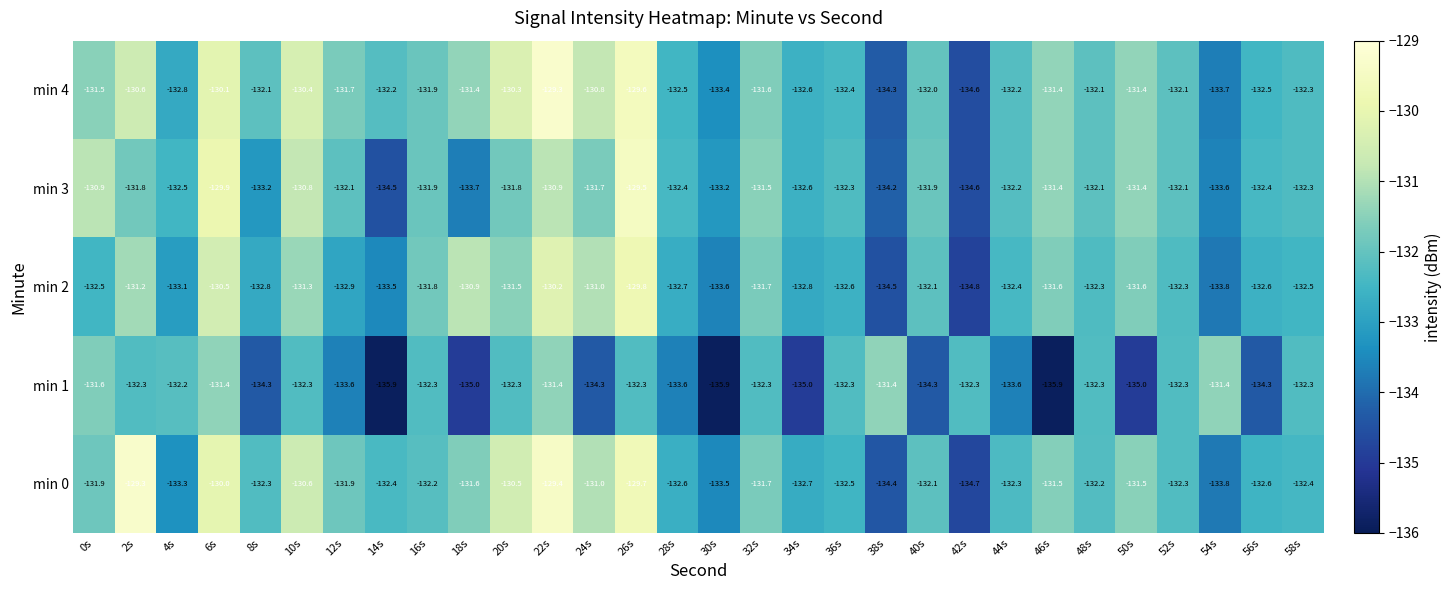

What is the minimum value shown in the chart?

-135.9